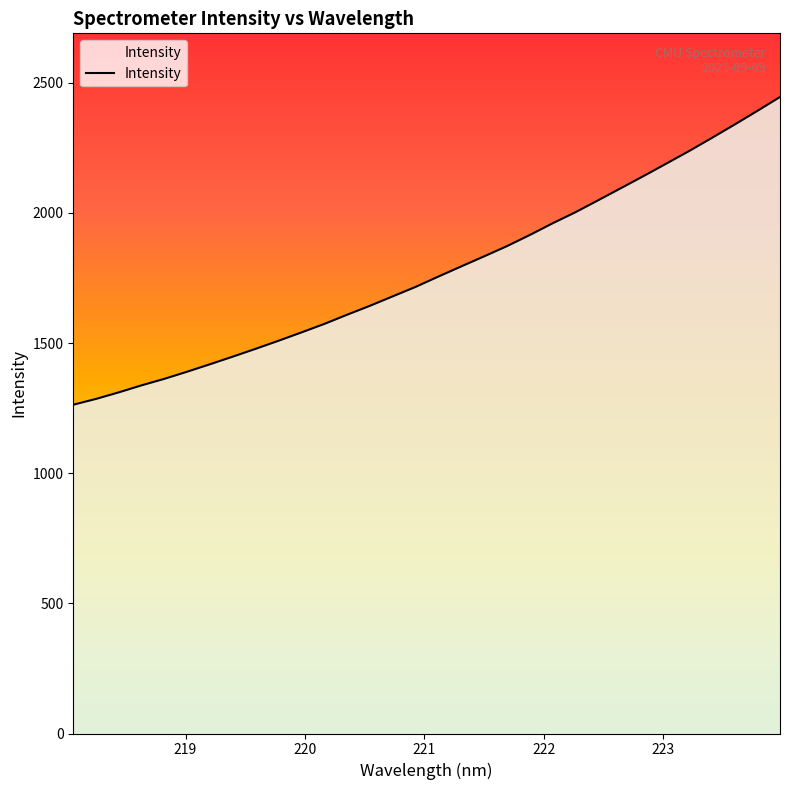

What is the greatest value displayed?

2445.6